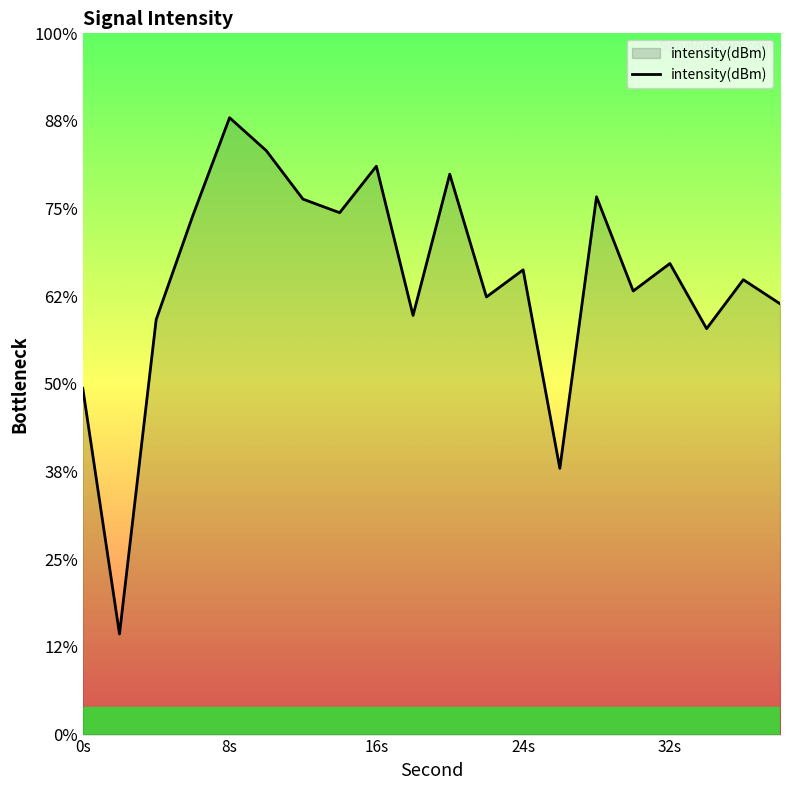

What is the value of the 13th point from the left?

-123.5